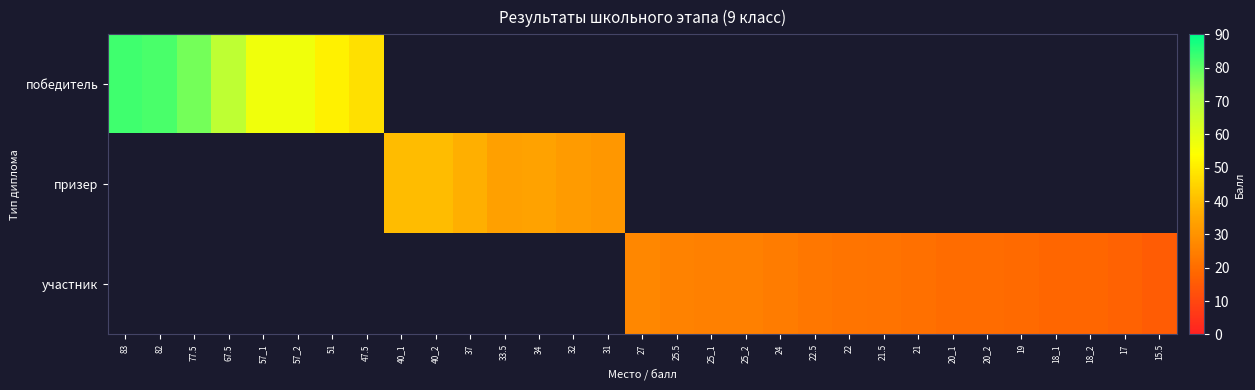

Rank the series by their average value, from highest to lowest.

победитель, призер, участник